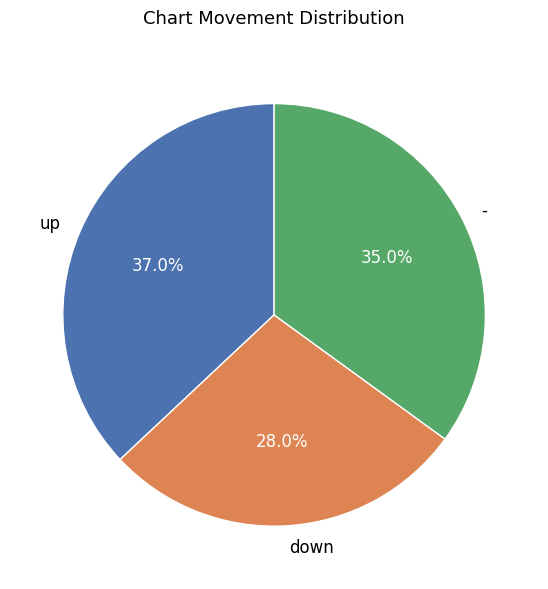

Which slice is the largest?

up